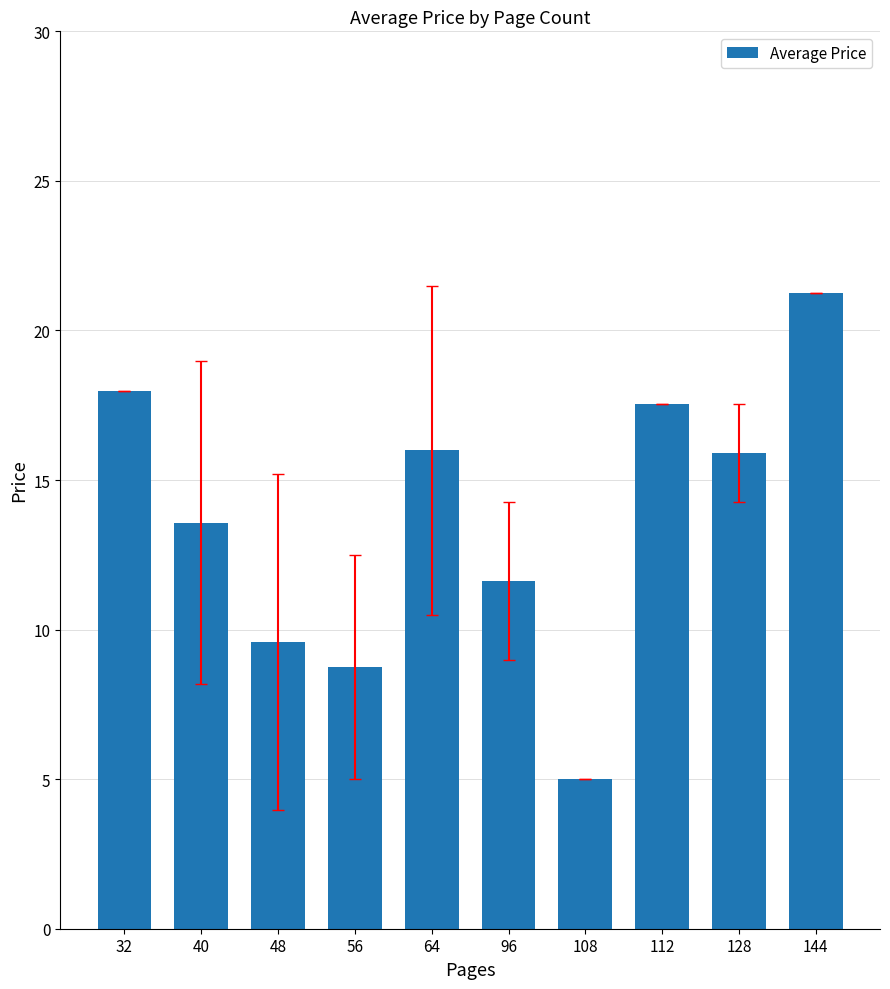

The value at 40 is 13.6. True or false?

True